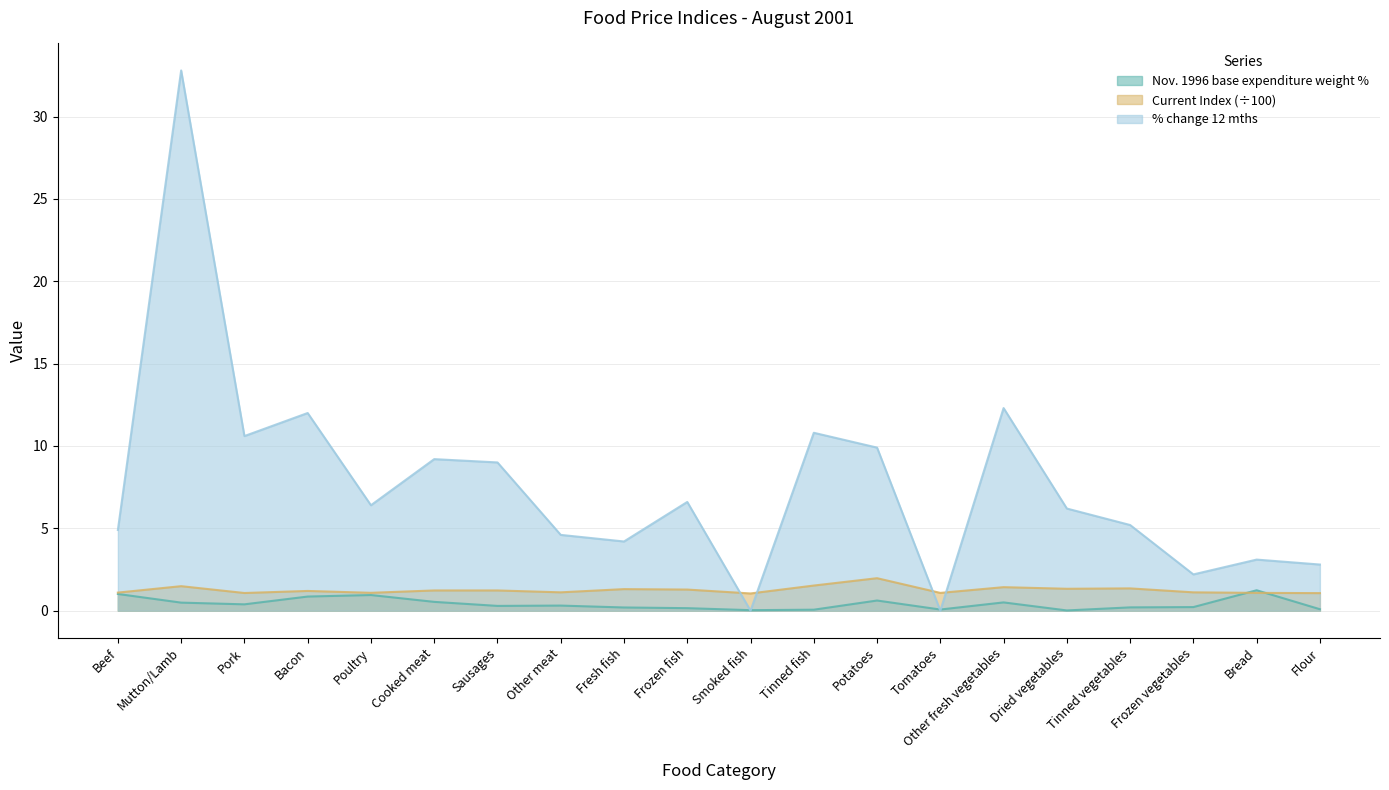

True or false: Current Index has more than 2 points higher than both neighbors.

True